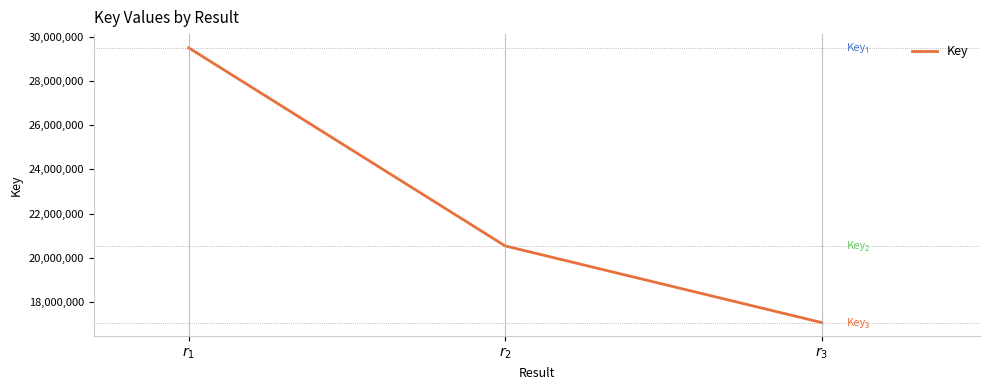

Reading left to right, what are all the values shown in this chart?

$r_{1}$=29494886	$r_{2}$=20539217	$r_{3}$=17074546